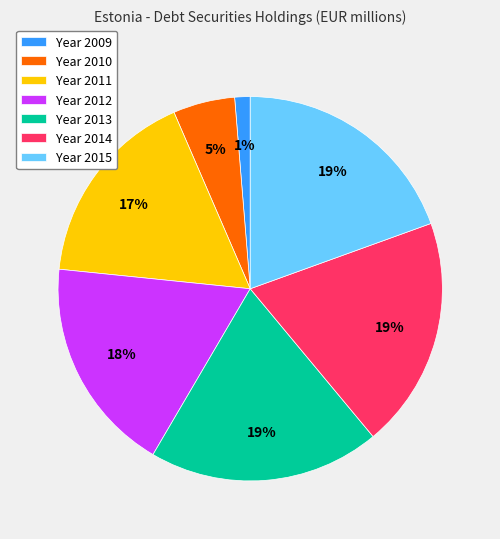

How many slices are in this pie chart?

7